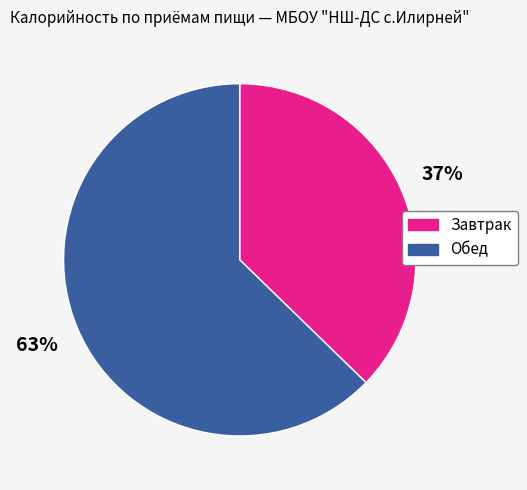

Approximately how many times larger is the value at Обед compared to Завтрак?

1.7